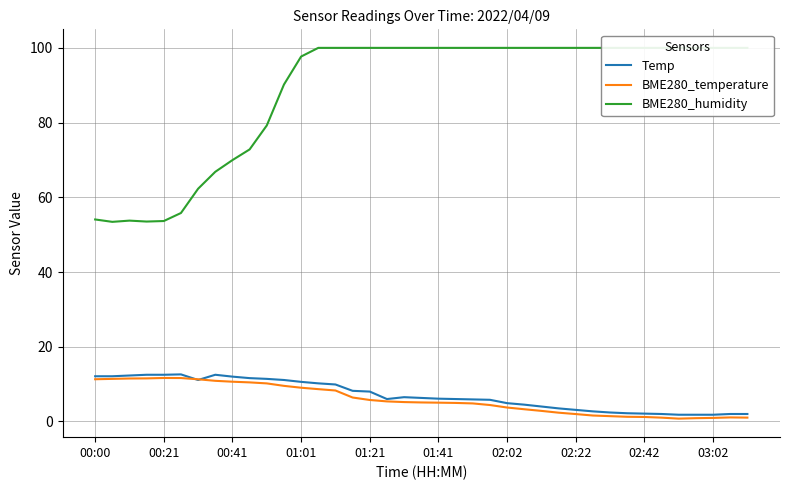

Reading left to right, extract all data points from this chart.

Temp: 12.1	12.1	12.3	12.5	12.5	12.6	11.1	12.5	12.0	11.6	11.4	11.1	10.6	10.2	9.9	8.2	8.0	6.0	6.5	6.3	6.1	6.0	5.9	5.8	4.9	4.5	4.0	3.5	3.1	2.7	2.4	2.2	2.1	2.0	1.8	1.8	1.8	2.0	2.0
BME280_temperature: 11.3	11.4	11.5	11.5	11.6	11.6	11.3	10.9	10.6	10.5	10.2	9.5	9.0	8.7	8.3	6.4	5.8	5.4	5.2	5.1	5.0	5.0	4.8	4.4	3.7	3.3	2.8	2.4	2.0	1.6	1.4	1.2	1.2	1.0	0.8	0.9	0.9	1.1	1.0
BME280_humidity: 54.1	53.4	53.8	53.5	53.6	55.8	62.3	66.8	70.0	72.8	79.2	90.2	97.7	100.0	100.0	100.0	100.0	100.0	100.0	100.0	100.0	100.0	100.0	100.0	100.0	100.0	100.0	100.0	100.0	100.0	100.0	100.0	100.0	100.0	100.0	100.0	100.0	100.0	100.0